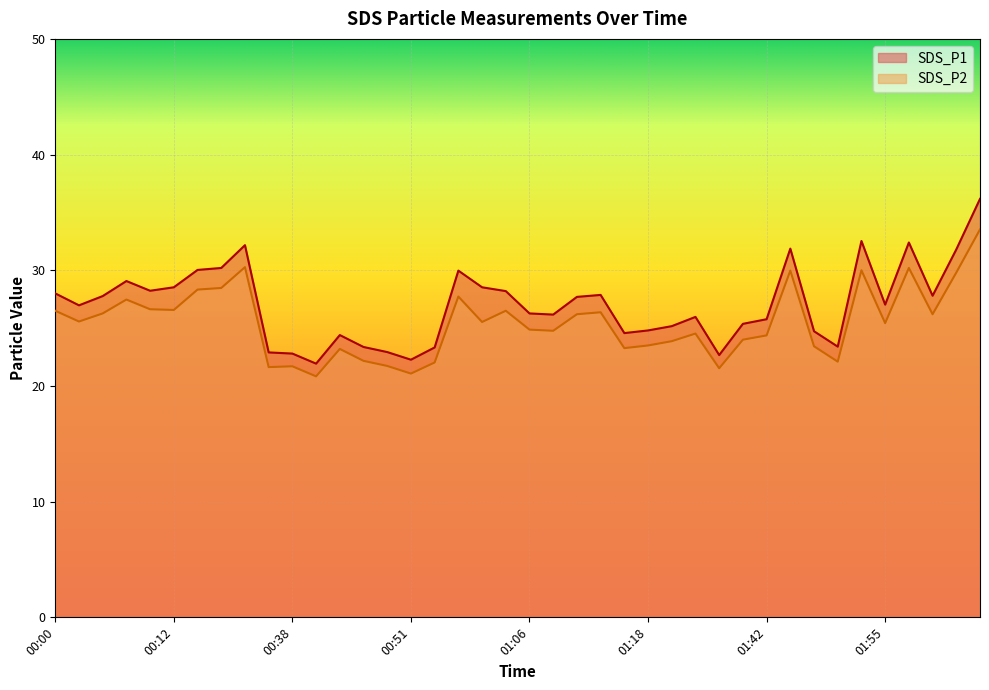

Which series has the widest spread of values?

SDS_P1